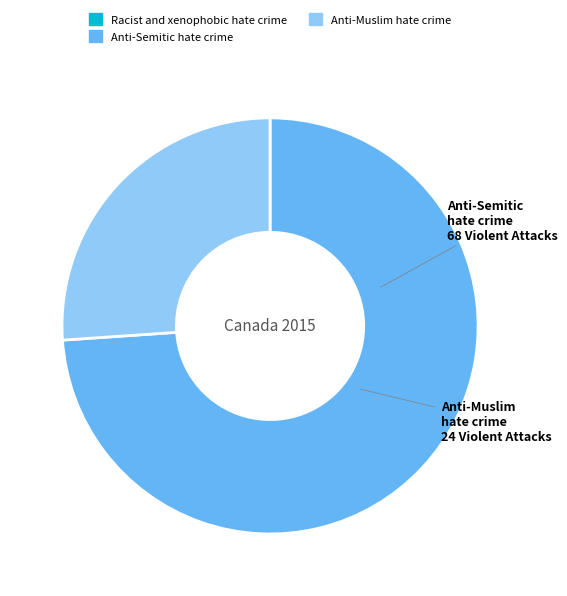

Does any single category account for the majority?

Yes